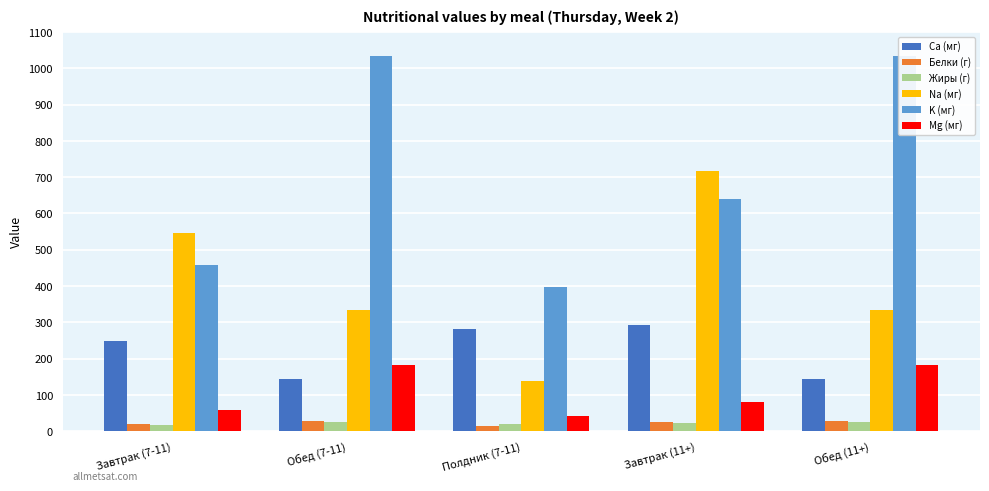

What is the difference between the Na (мг) values at Обед (11+) and Завтрак (7-11)?

214.8